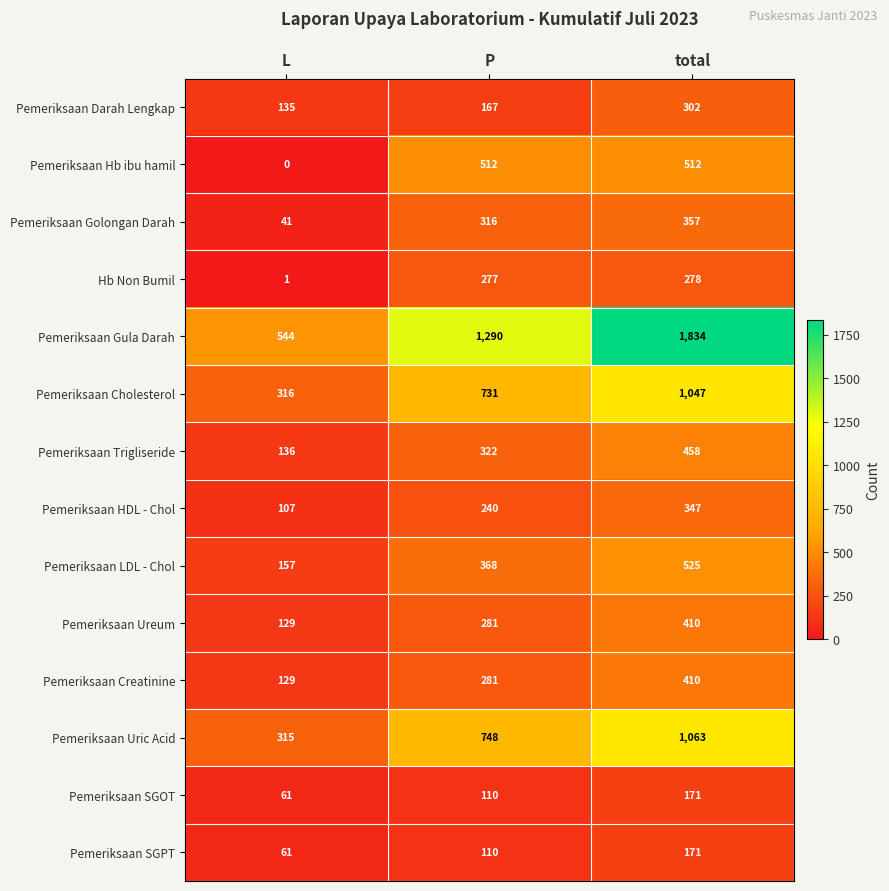

Which series has the largest range (max minus min)?

Pemeriksaan Gula Darah